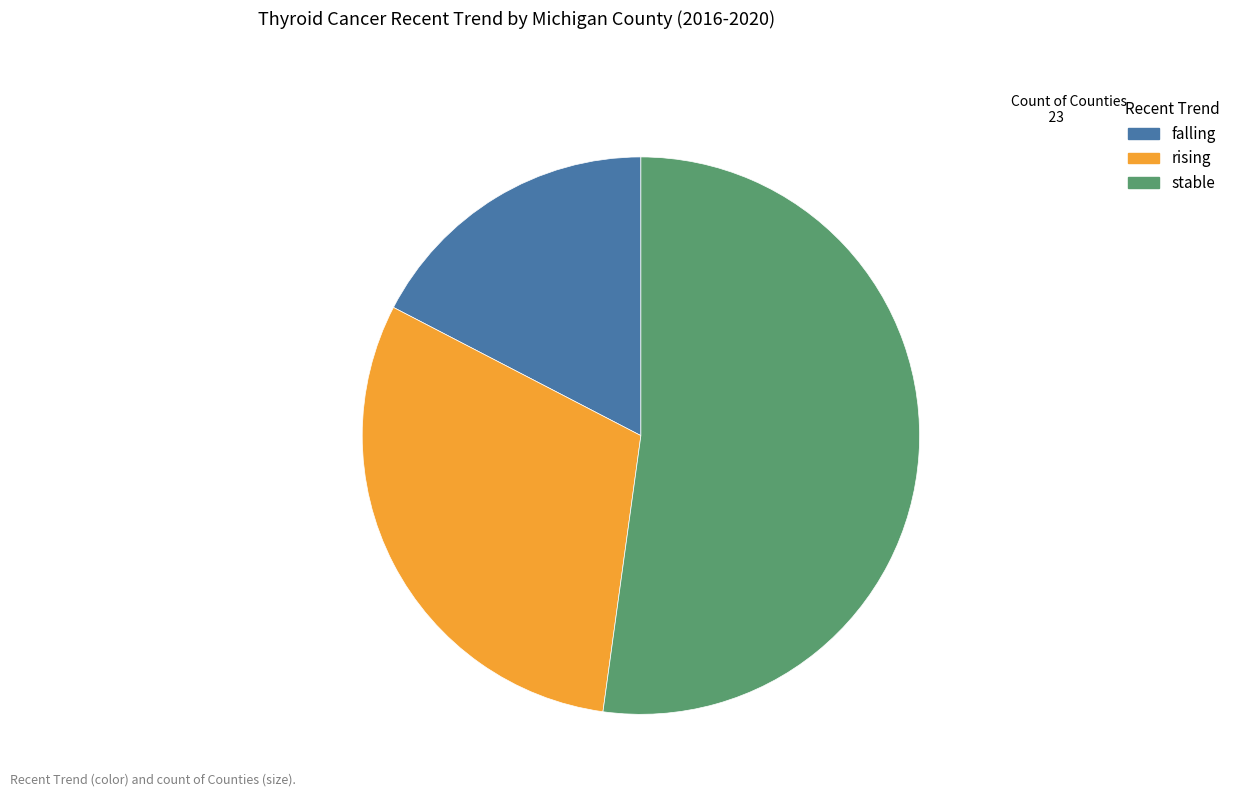

Which slice represents more than half of the pie?

stable